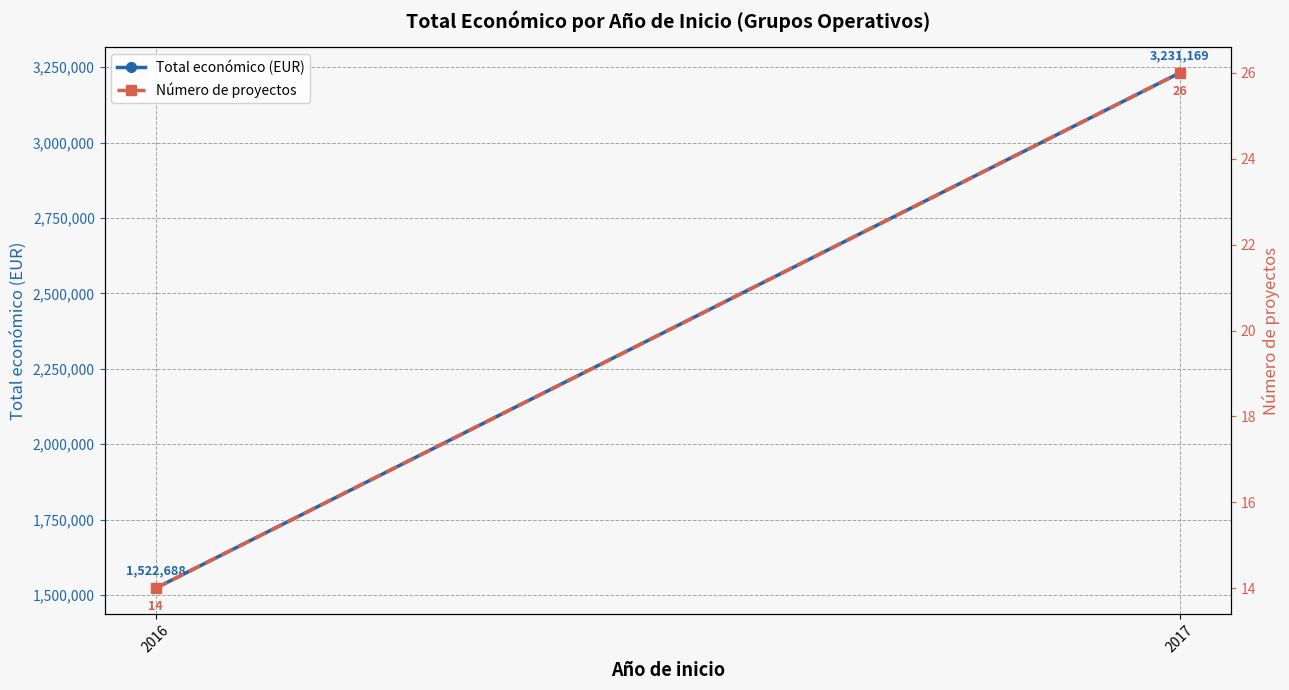

How many data points in Número de proyectos are less than 26?

1